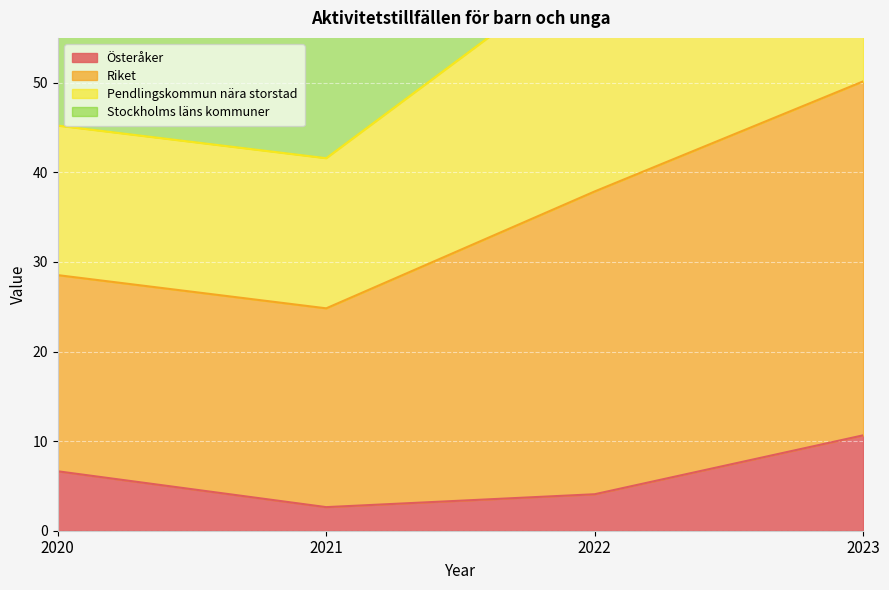

True or false: Riket has a value of 46.0 at 2022.

False